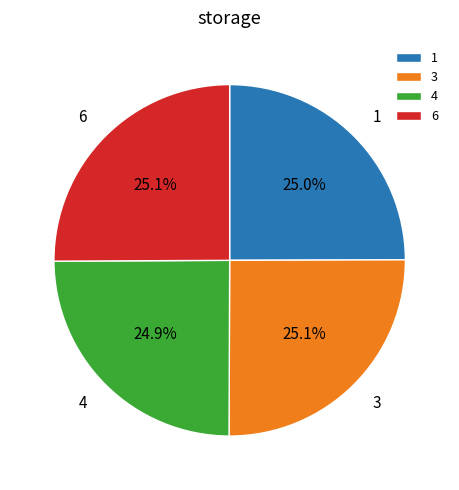

What percentage do 6 and 1 together represent?

50.0%